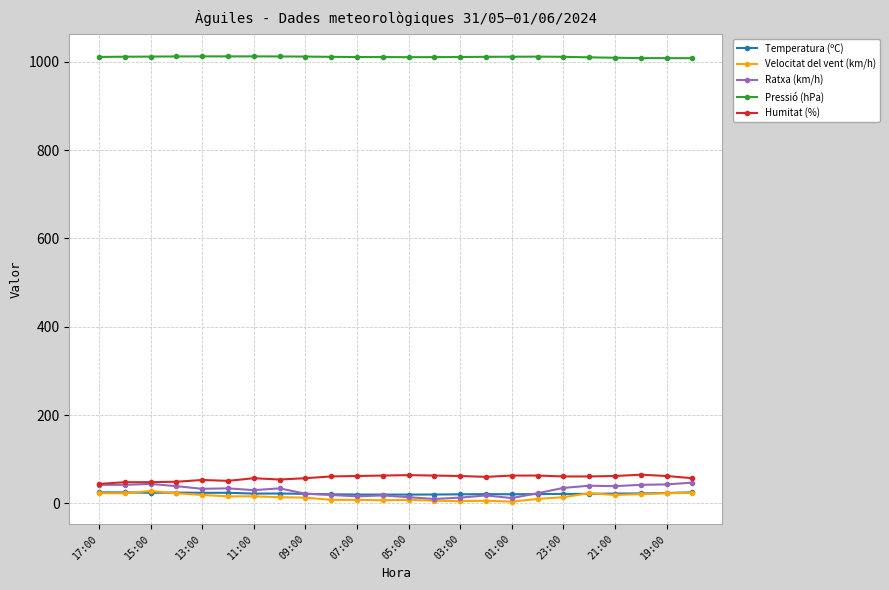

True or false: Humitat (%) and Pressió (hPa) intersect in this chart.

False